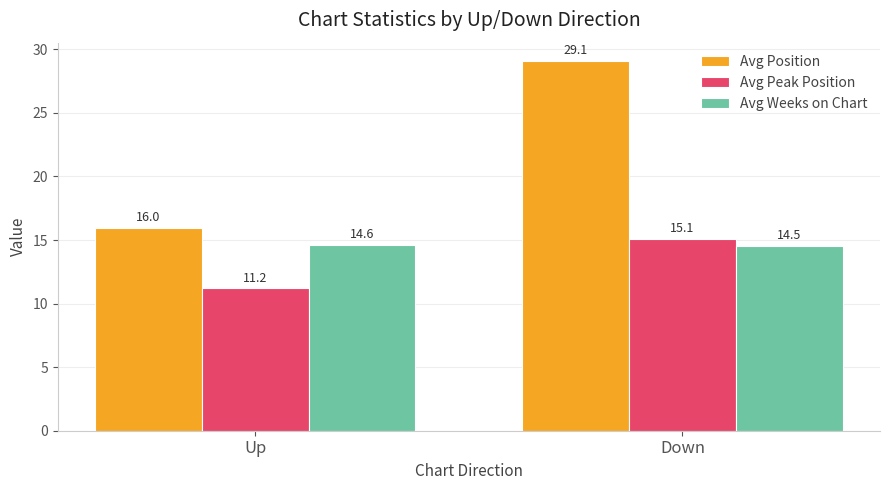

Reading right to left, extract all data points from this chart.

Avg Position: Down=29.1	Up=16.0
Avg Peak Position: Down=15.1	Up=11.2
Avg Weeks on Chart: Down=14.5	Up=14.6